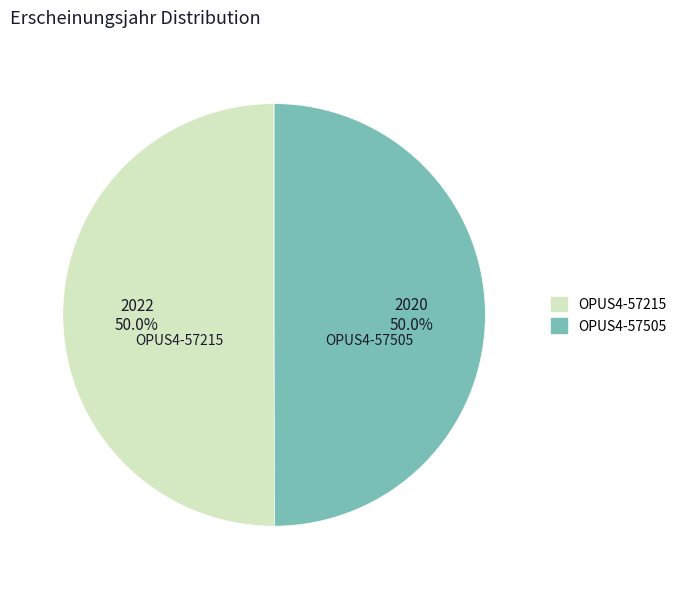

How much of the chart is everything except OPUS4-57215?

50.0%